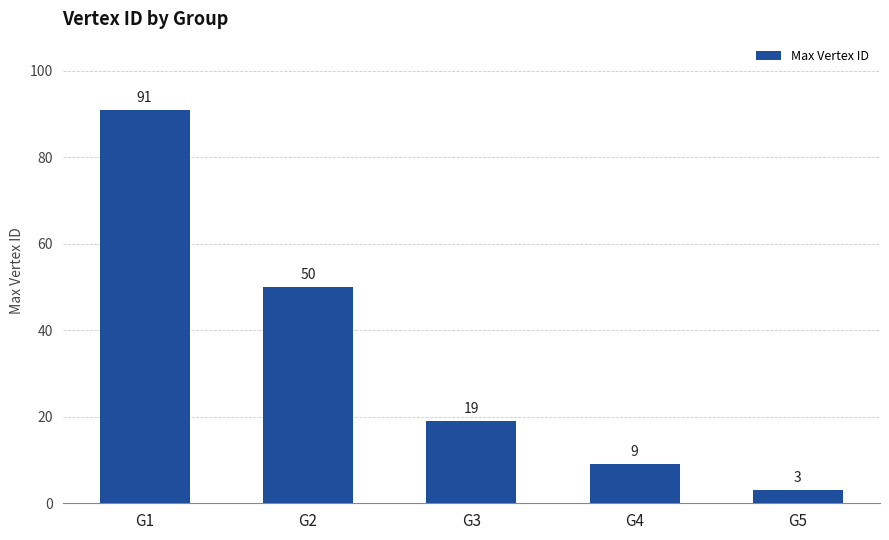

The value at G1 is 141. True or false?

False